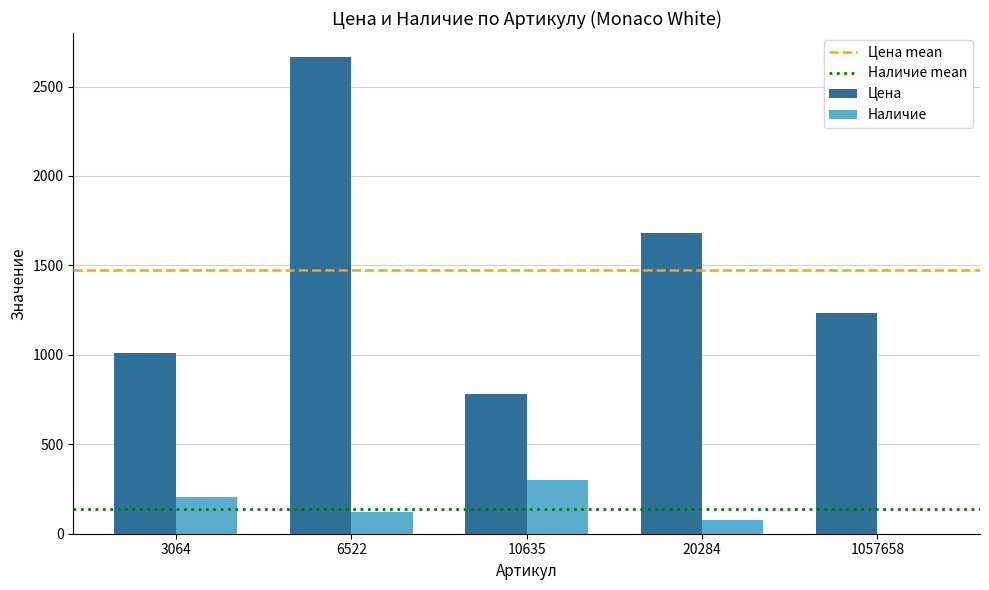

Reading left to right, what are all the values shown in this chart?

Цена: 3064=1013	6522=2666	10635=781	20284=1684	1057658=1236
Наличие: 3064=204	6522=120	10635=300	20284=78	1057658=0